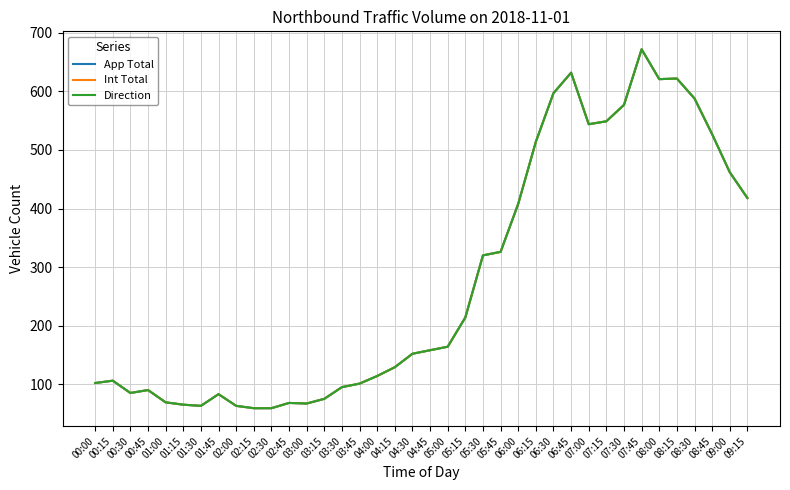

True or false: Int Total has a value of 129 at 04:15.

True